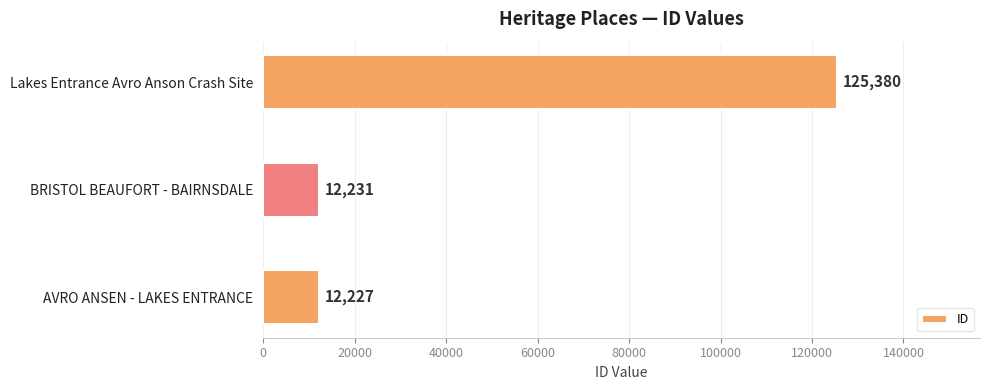

List the labels in order of value, smallest first.

AVRO ANSEN - LAKES ENTRANCE, BRISTOL BEAUFORT - BAIRNSDALE, Lakes Entrance Avro Anson Crash Site